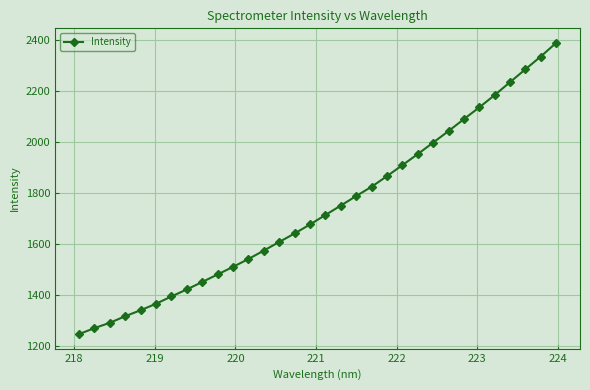

What is the minimum value shown in the chart?

1246.0